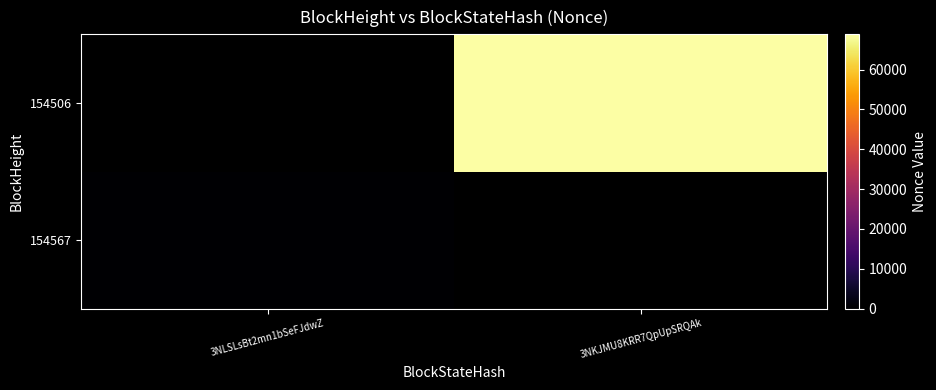

Which label corresponds to the largest value in the chart?

3NKJMU8KRR7QpUpSRQAk